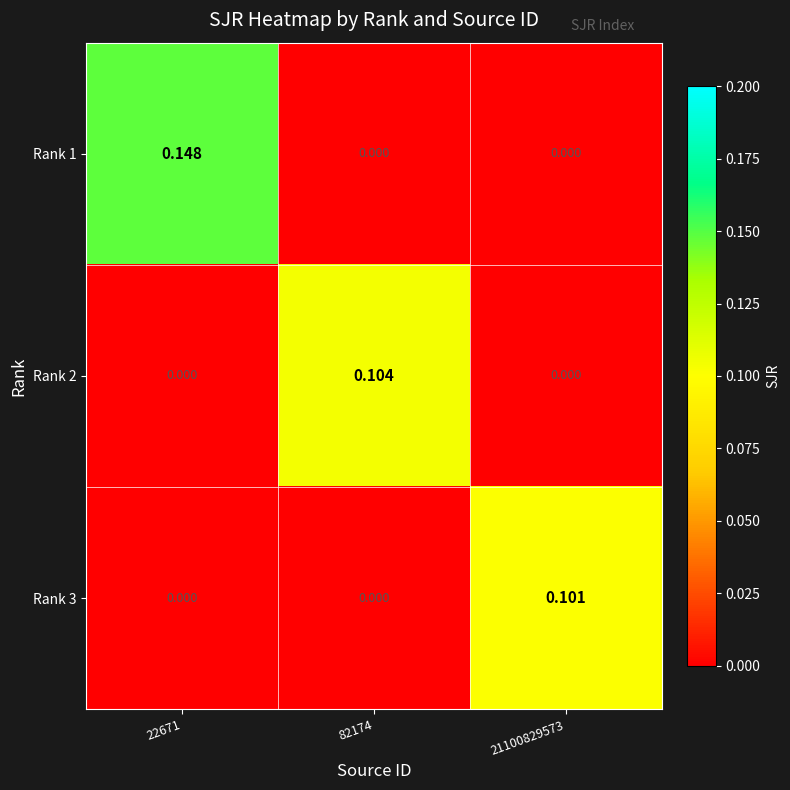

Is the value of Rank 2 at 82174 greater than the value of Rank 1 at 21100829573?

Yes